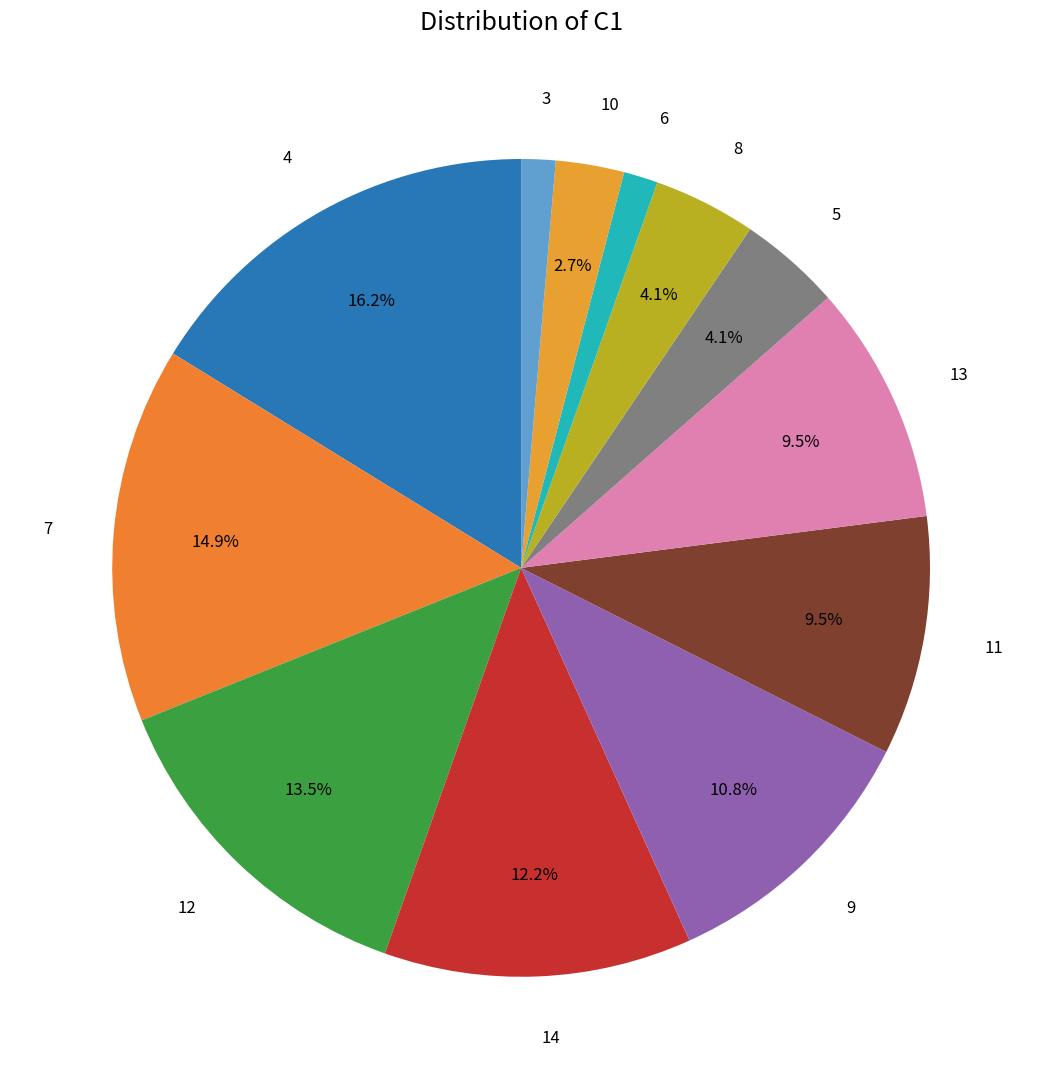

Count the number of slices in the pie.

12